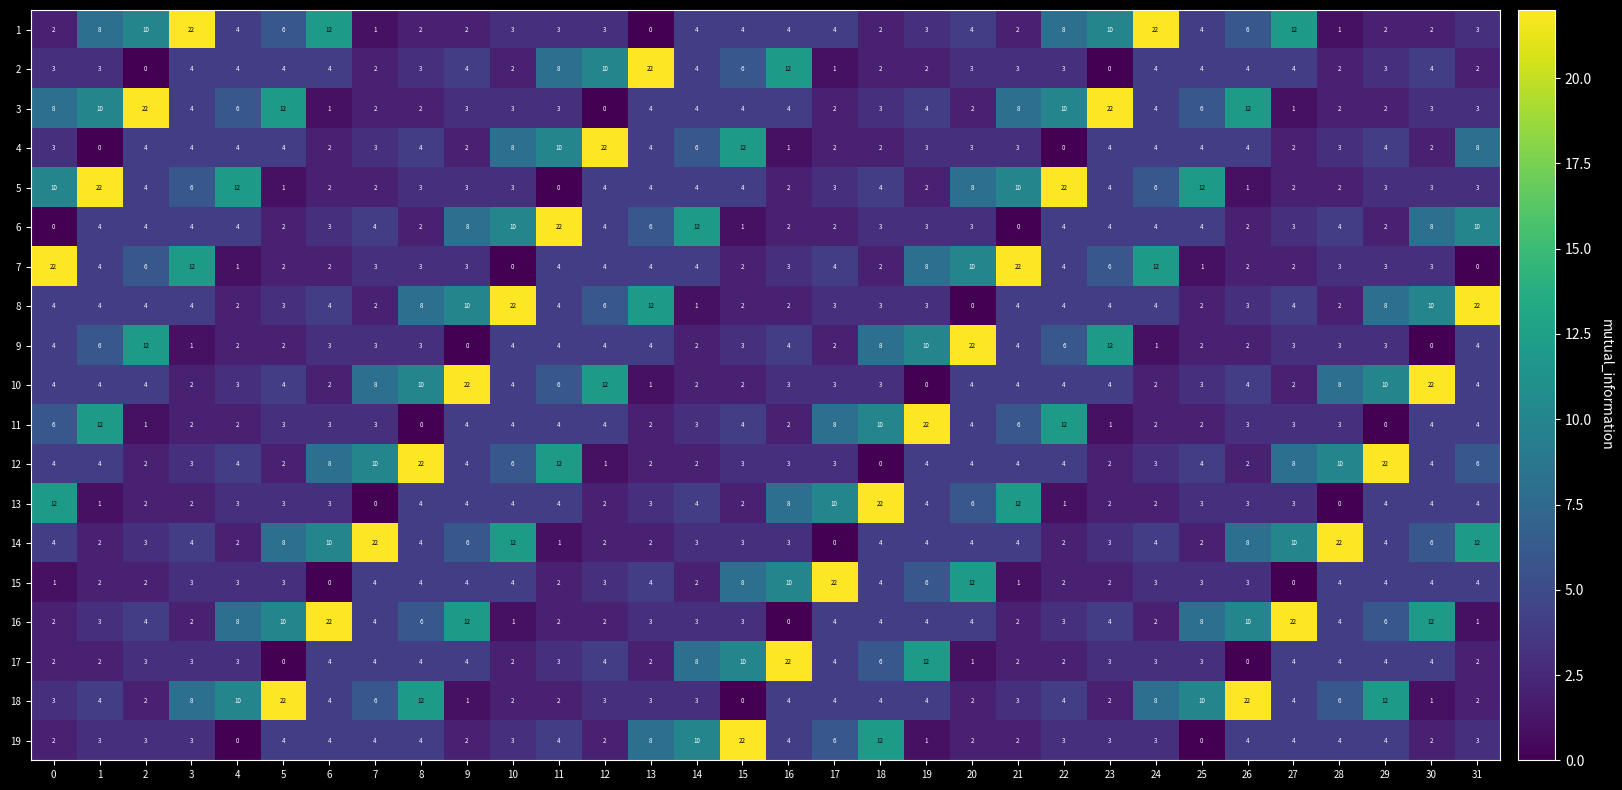

Where is 15 nearest to the value 11?

16